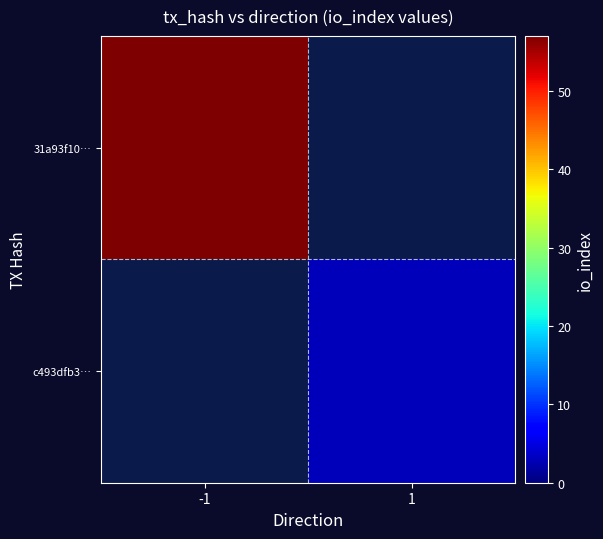

Is the value of c493dfb3… at -1 greater than the value of 31a93f10… at 1?

No